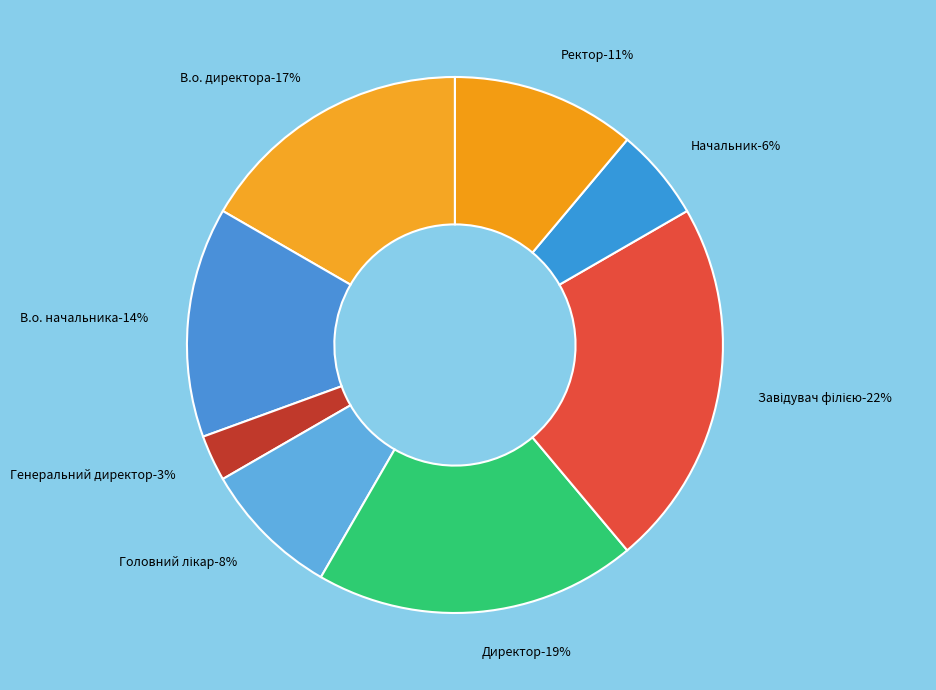

Is it true that В.о. директора is 10% of the pie?

False